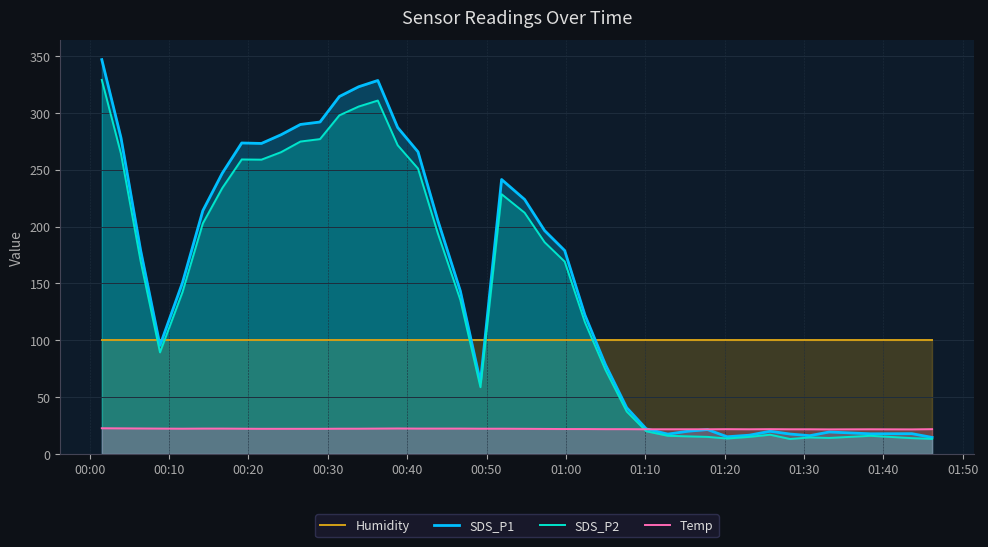

What is the highest value of the Humidity series?

99.9